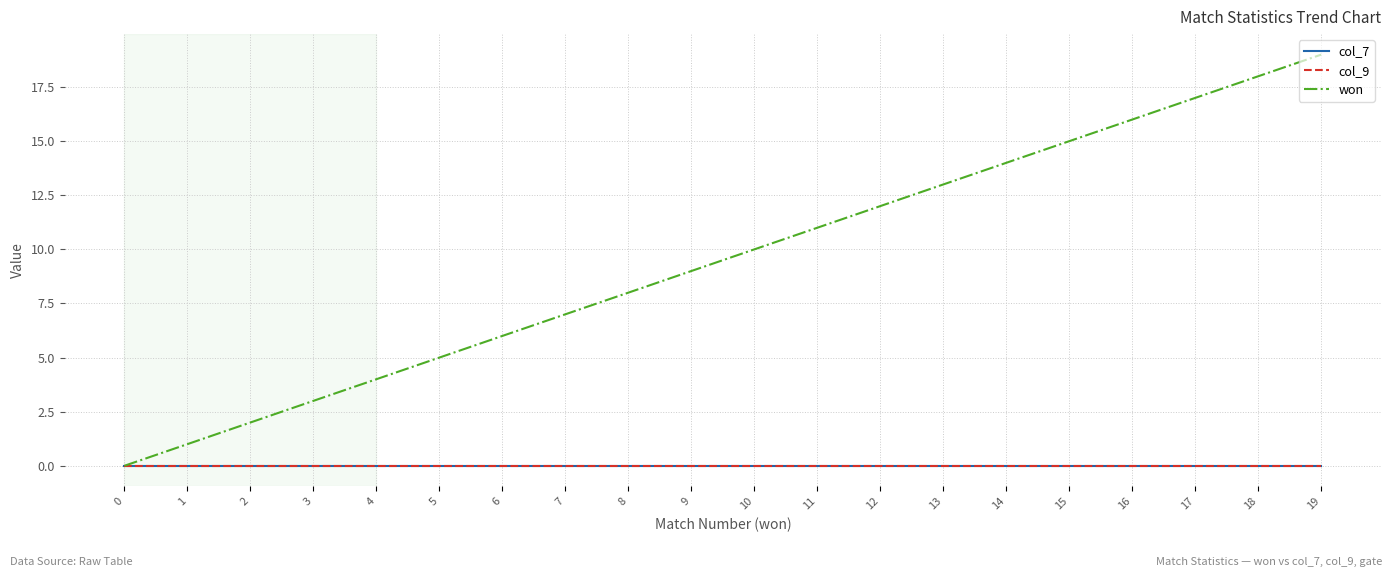

Does the chart display data point markers on the line(s)?

No